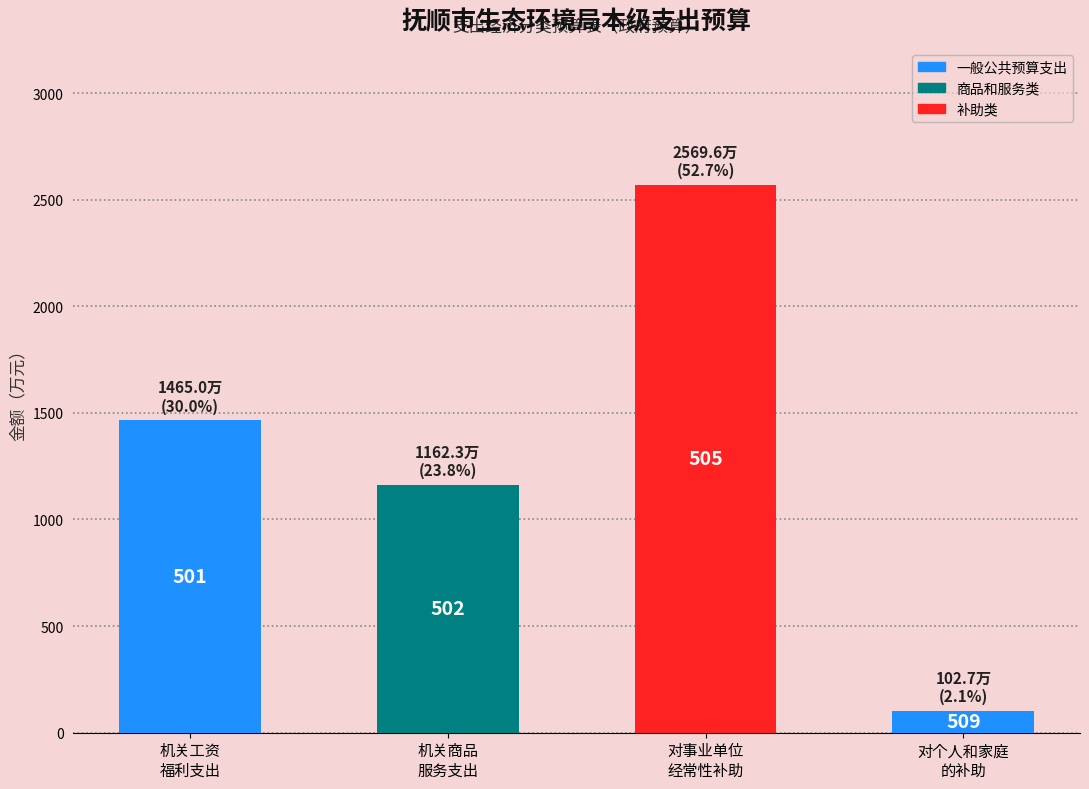

What is the minimum value shown in the chart?

102.7